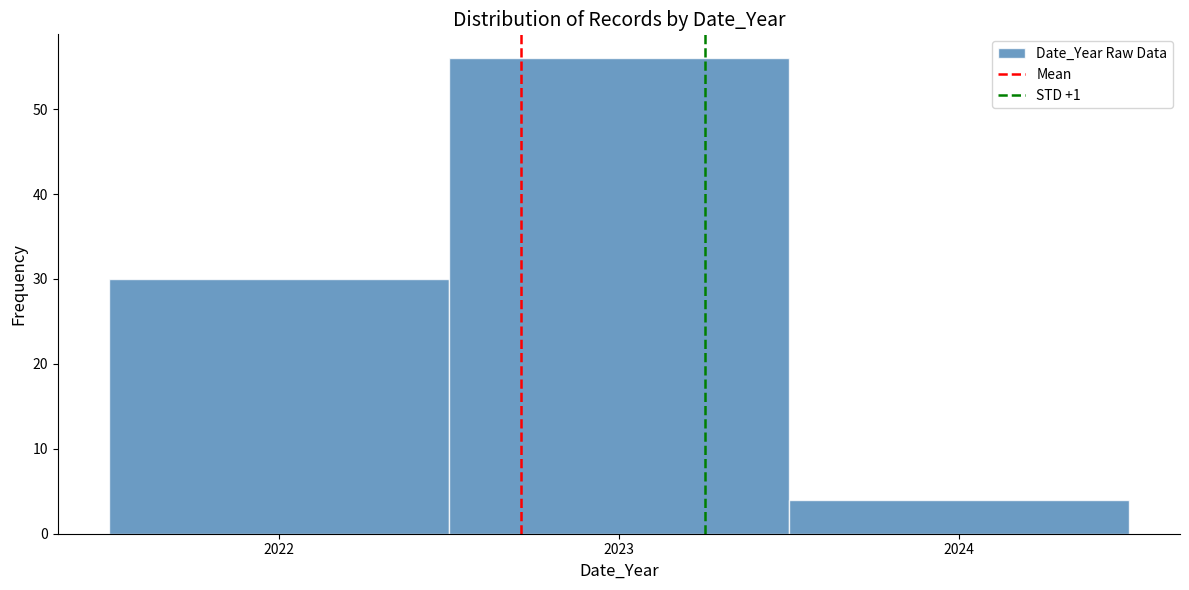

How tall is the bar that spans 2023.5 to 2024.5 on the x-axis? The values are not printed on the chart, so give them approximately, as read against the axis.

4